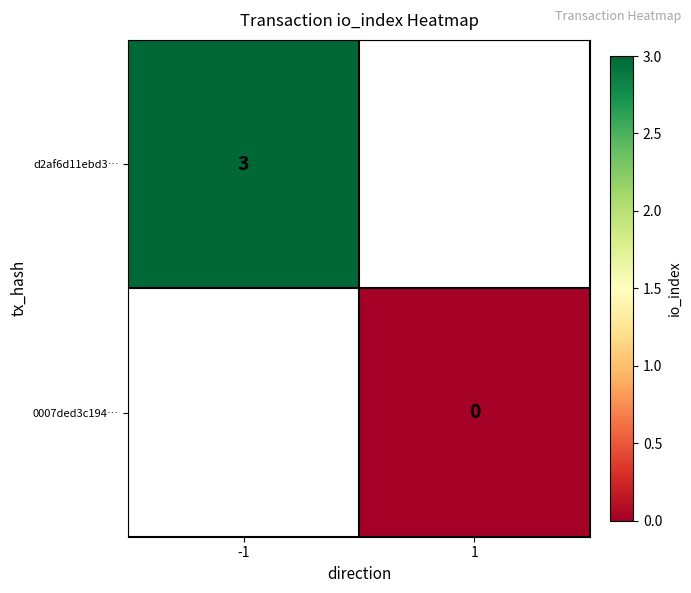

At how many categories does at least one series exceed 0?

1